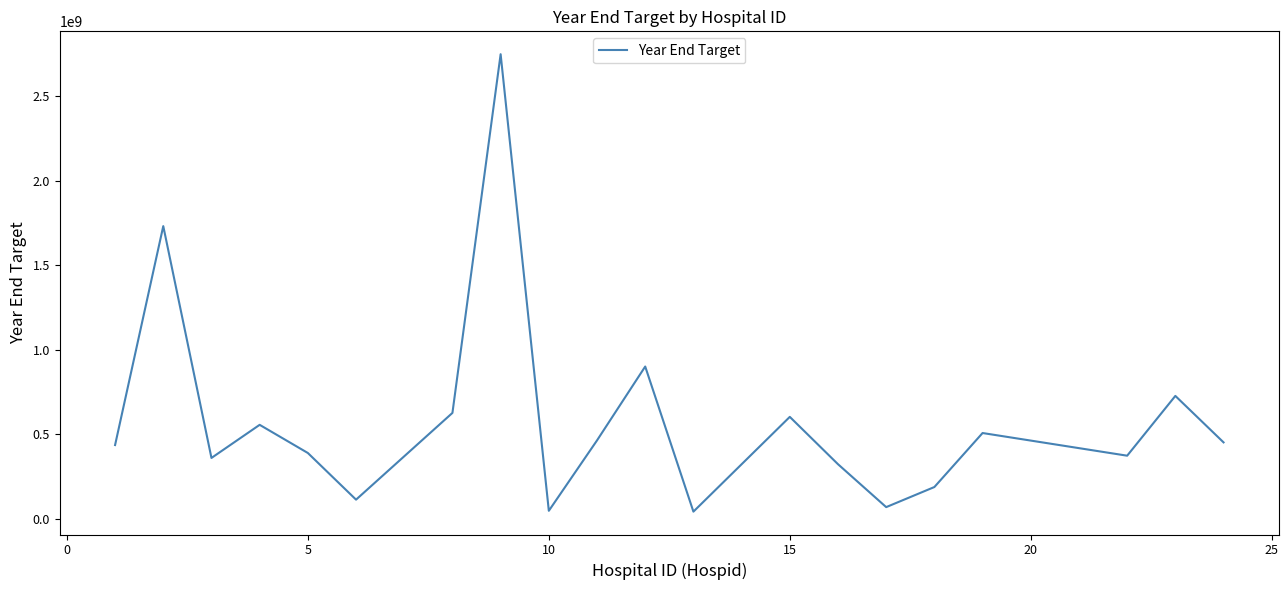

What is the difference between the maximum and minimum values?

2704998262.9